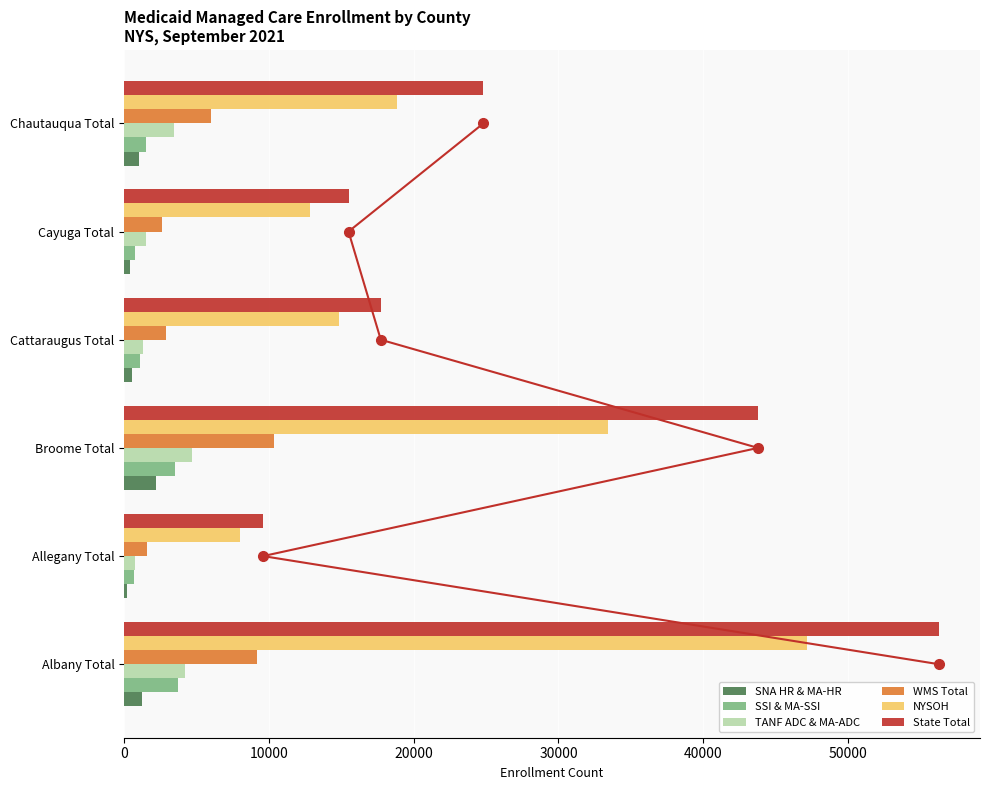

How many data points in State Total are less than 24813?

3